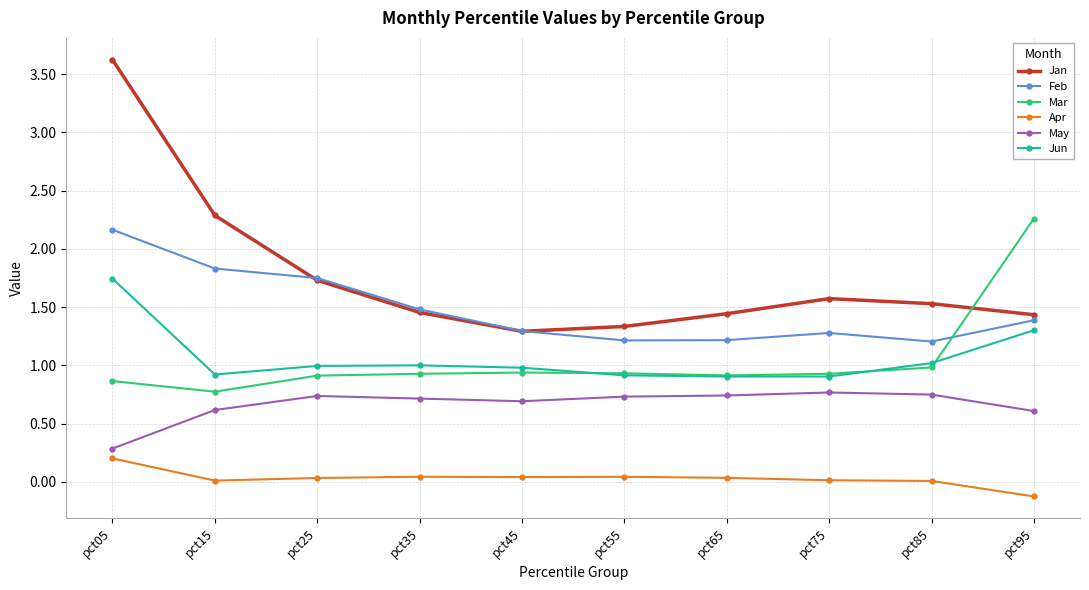

True or false: Feb and Apr intersect in this chart.

False